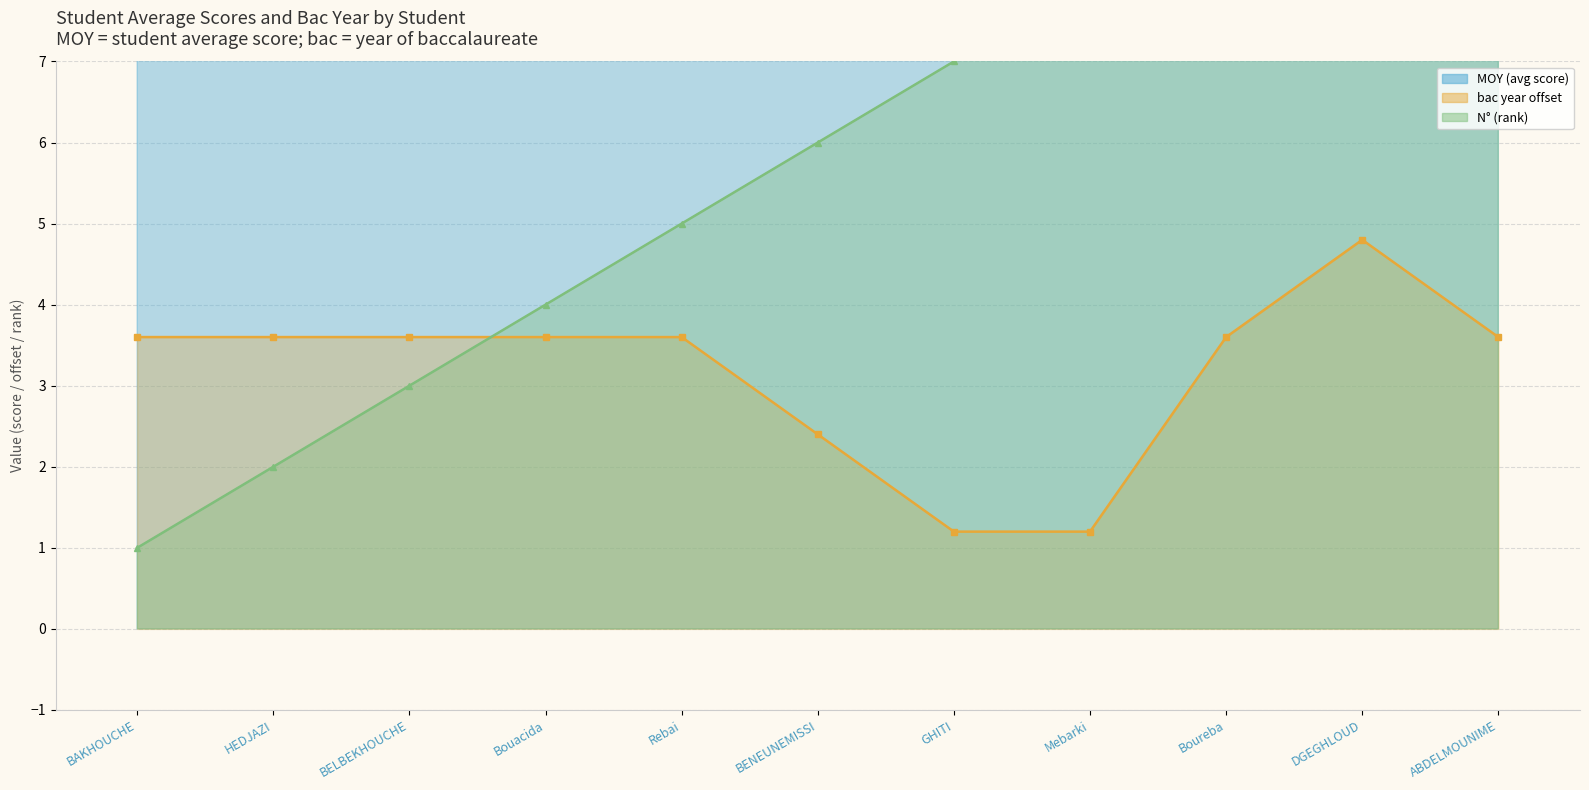

At how many categories does at least one series exceed 1?

11